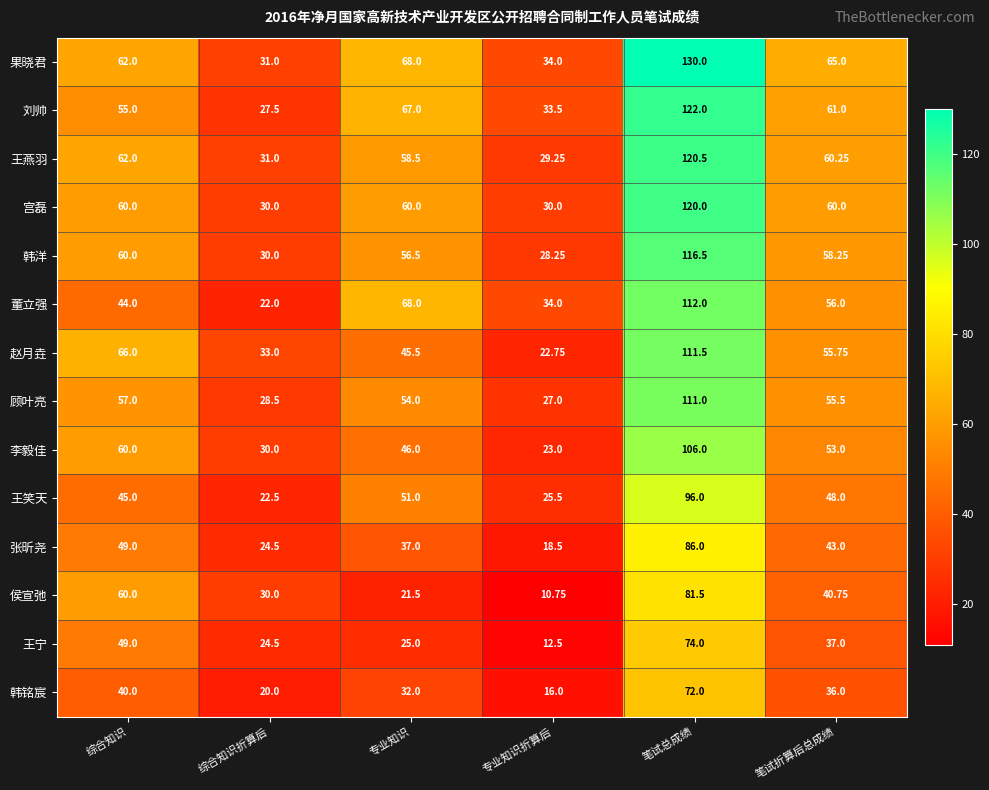

List the labels in order of 王笑天 value, largest first.

笔试总成绩, 专业知识, 笔试折算后总成绩, 综合知识, 专业知识折算后, 综合知识折算后